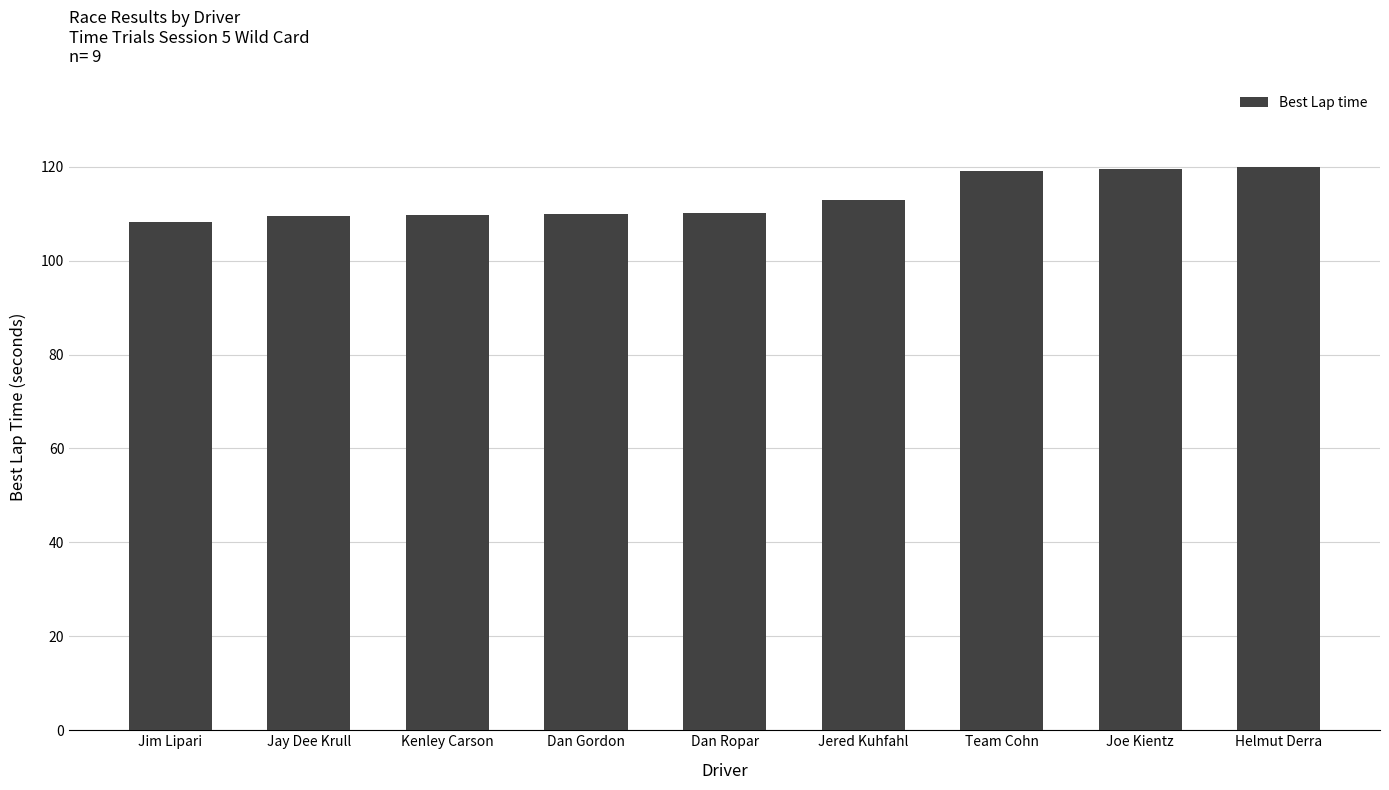

What is the difference between the second highest and minimum values?

11.3